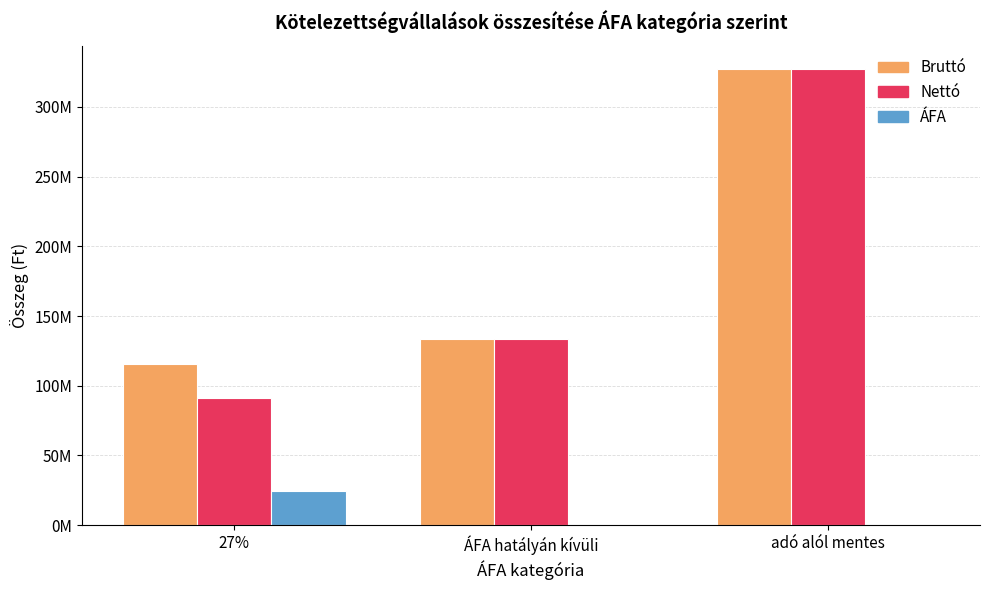

Does the chart contain stacked bars?

No